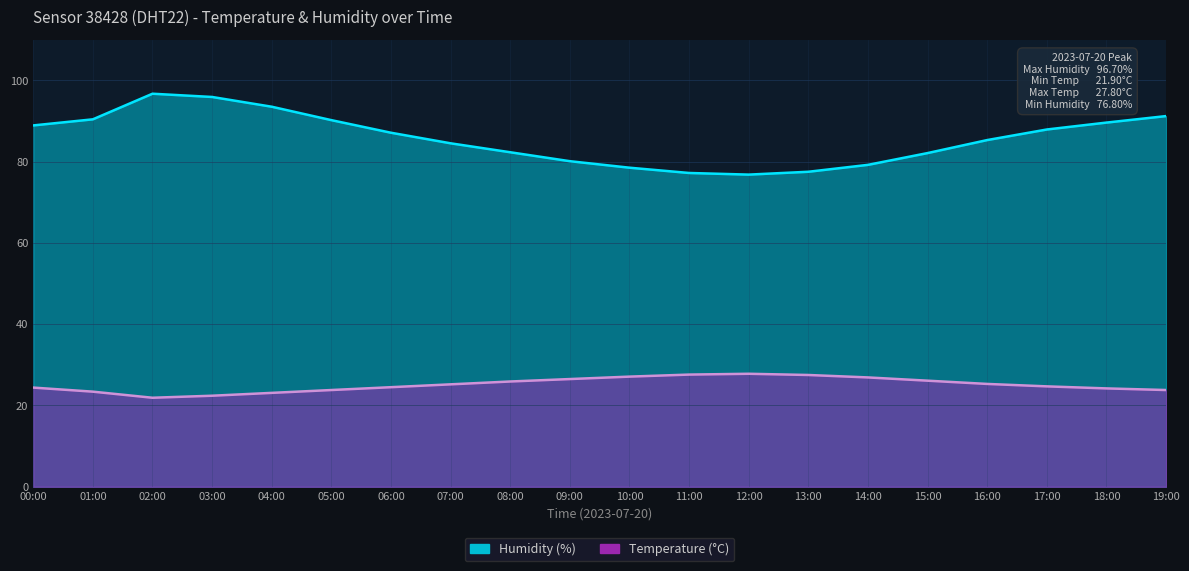

True or false: temperature and humidity cross at least once.

False